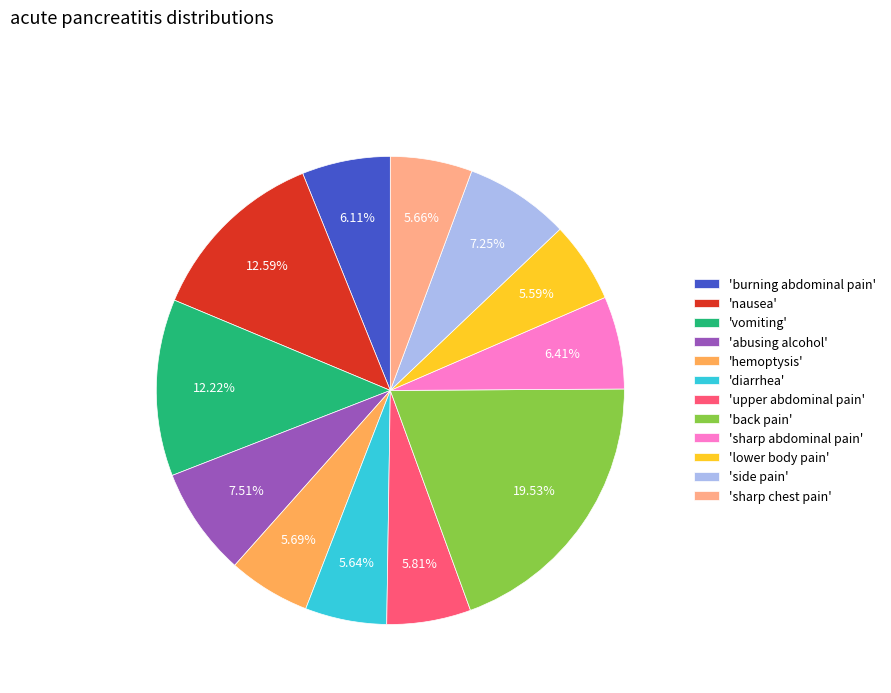

Do 'diarrhea' and 'hemoptysis' together represent more than half of the pie?

No